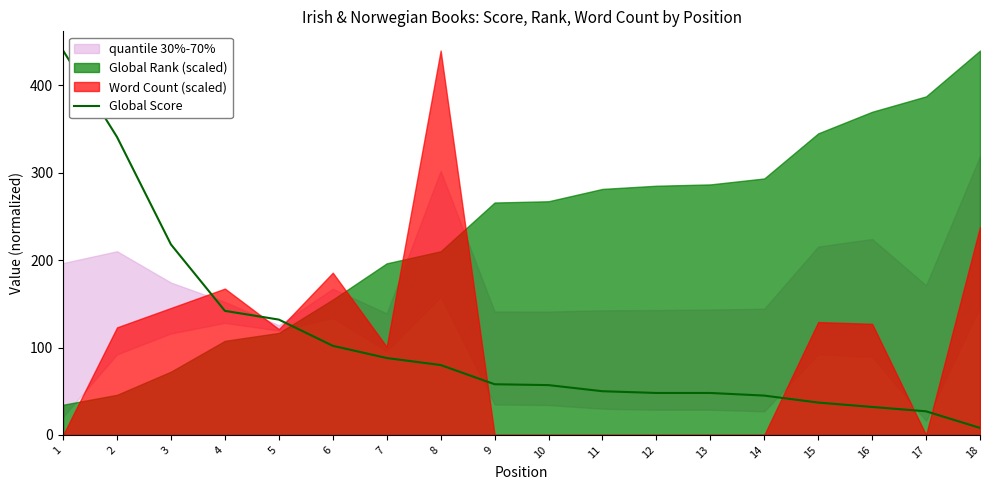

Does the chart display data point markers on the line(s)?

No